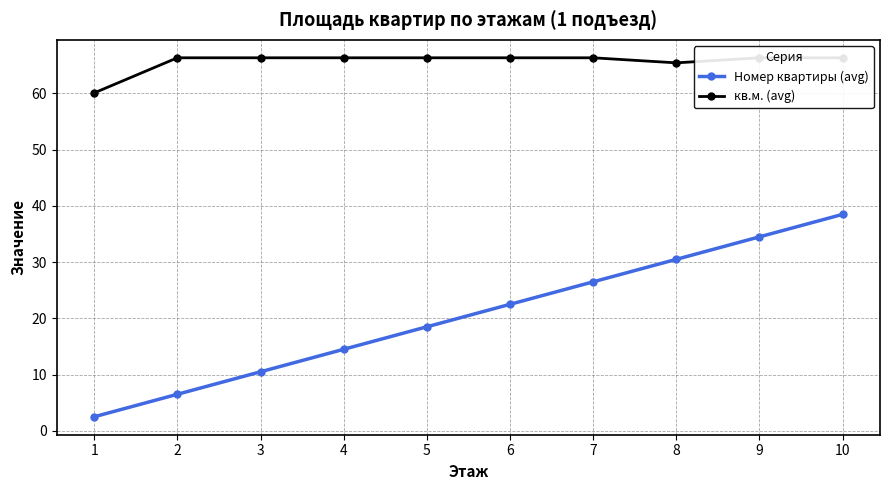

Between 2 and 5, which series saw the biggest shift?

Номер квартиры (avg)